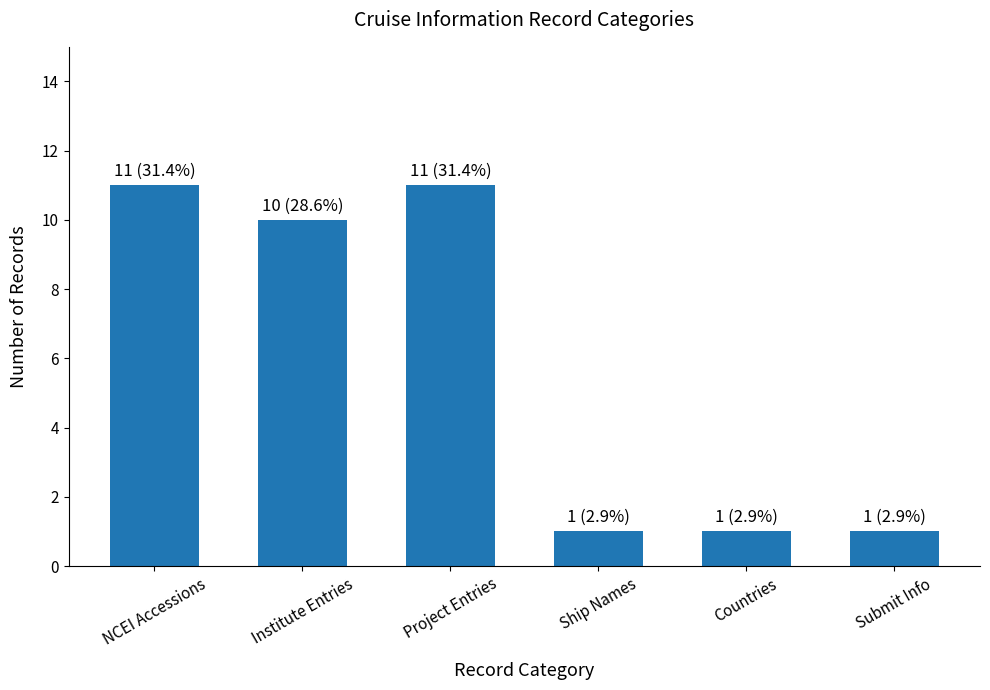

What is the value of the 4th bar from the left?

1